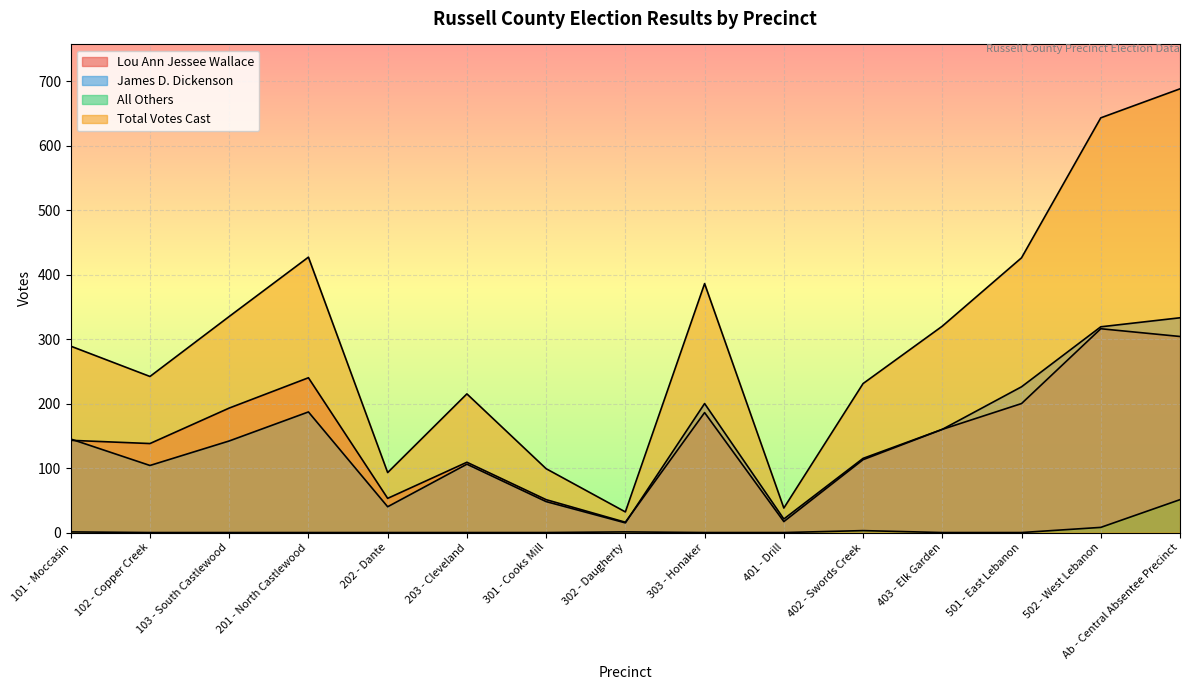

Between 102 - Copper Creek and 201 - North Castlewood, which is larger?

201 - North Castlewood